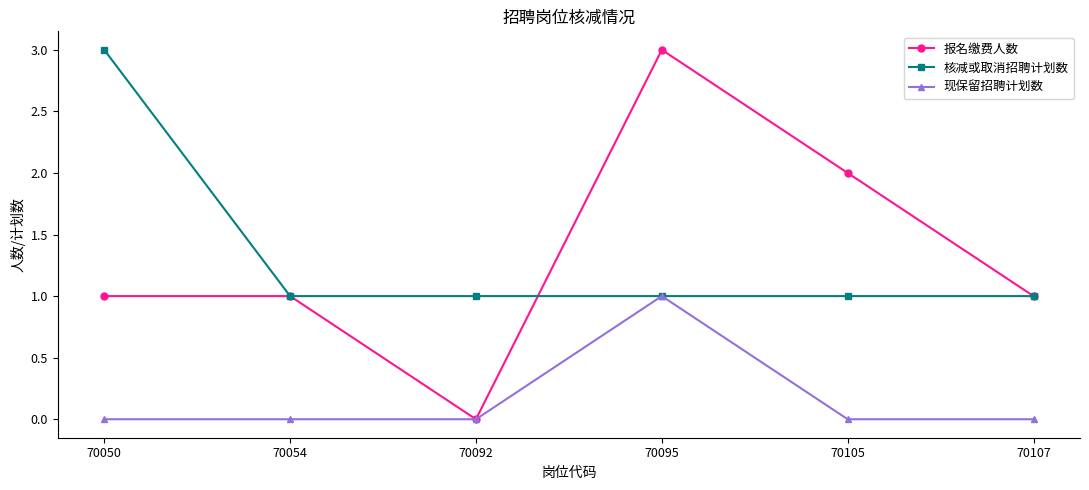

What is the maximum value for 报名缴费人数?

3